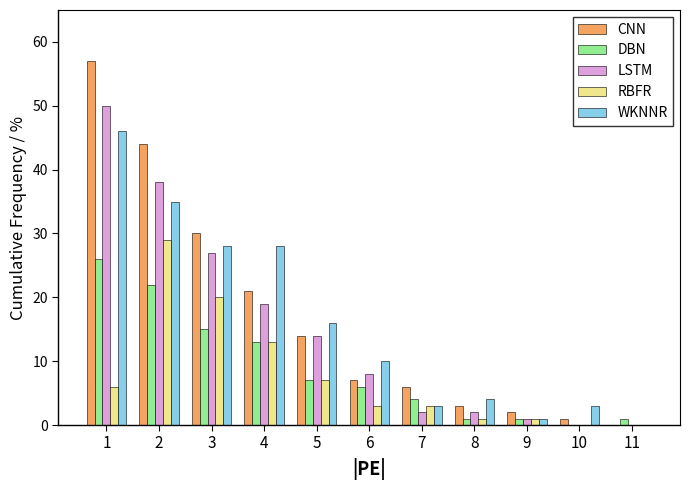

Between 1 and 5, which series saw the biggest shift?

CNN